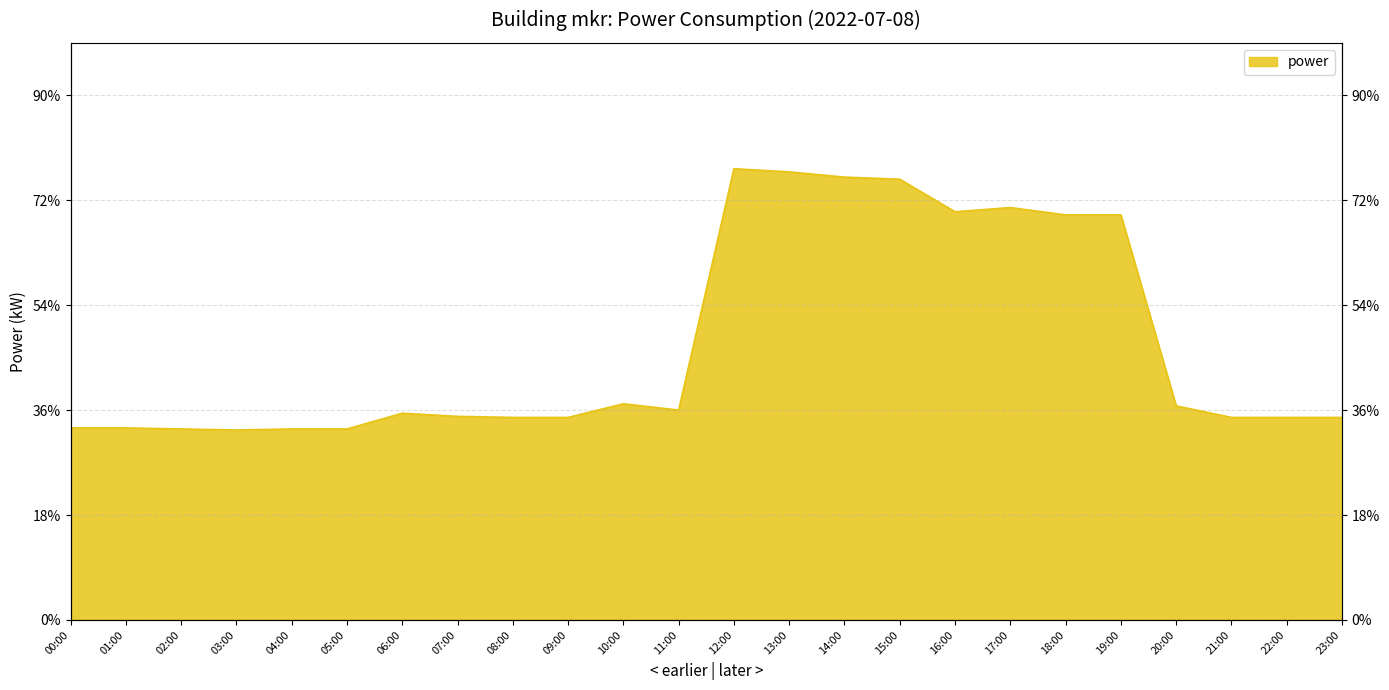

How many data points does each series have?

24